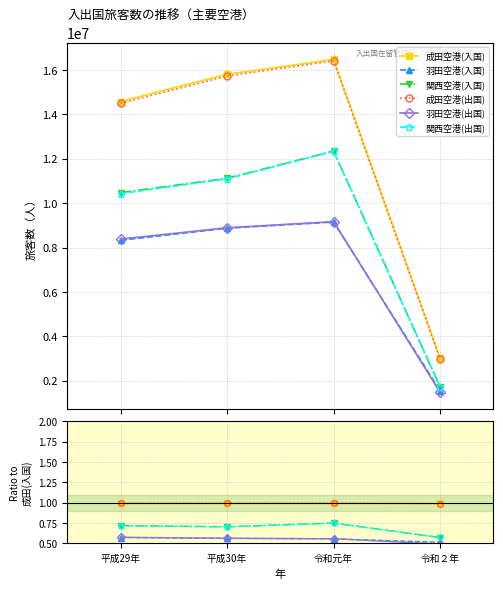

How many intersections are there between 関西空港(出国) and 関西空港(入国)?

1